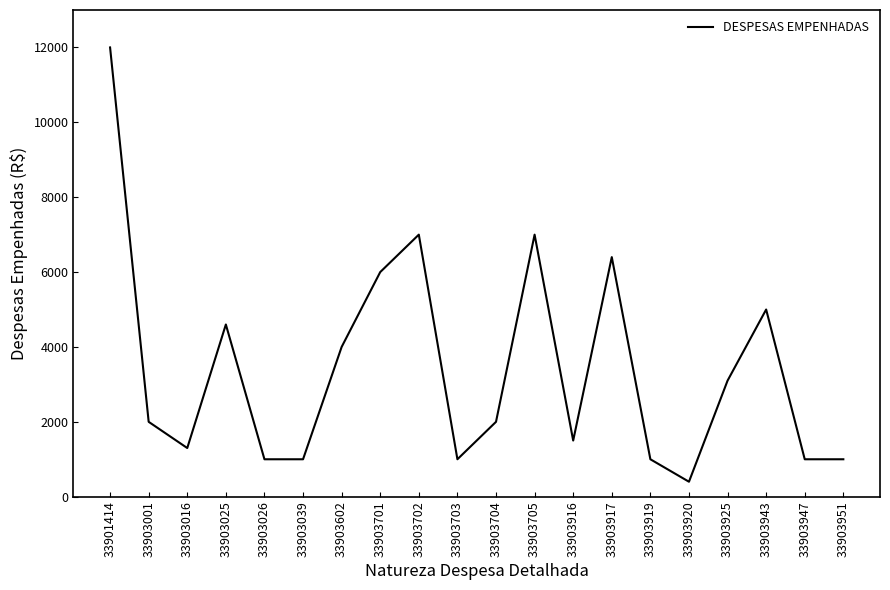

What is the average value?

3415